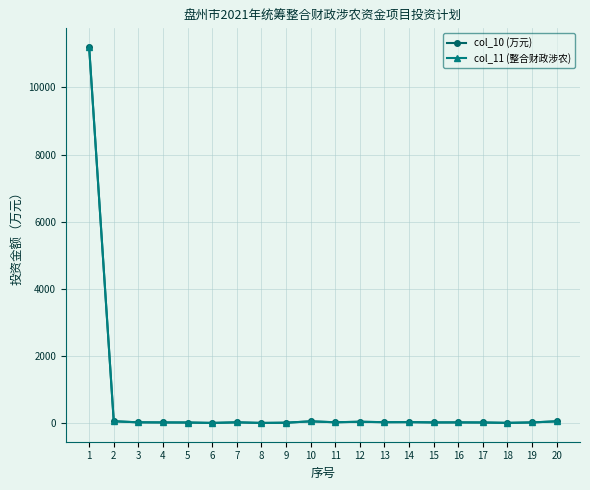

True or false: col_11 (整合财政涉农) and col_10 (万元) cross at least once.

False